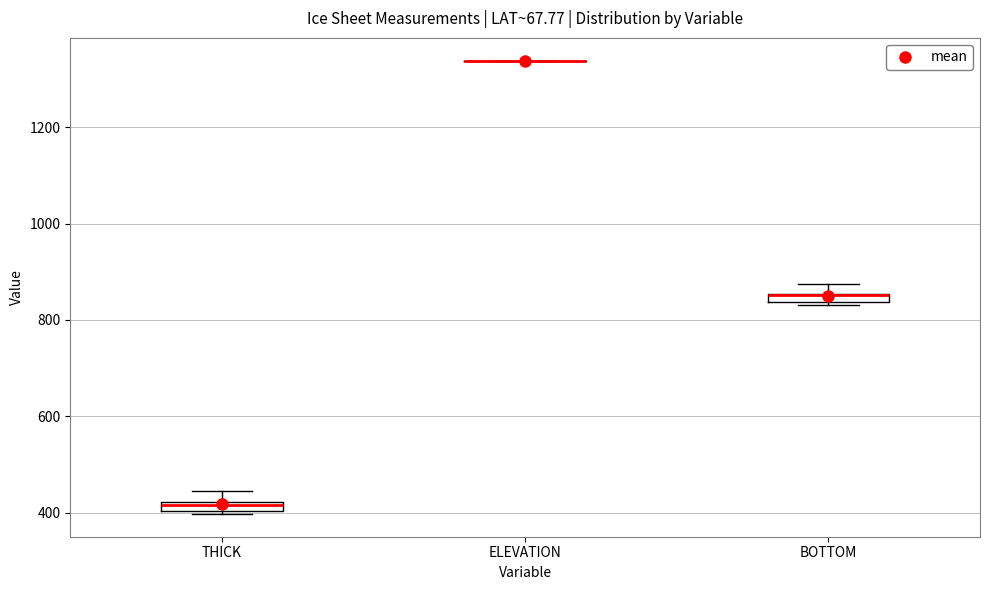

Where does the upper whisker of the box for BOTTOM end on the y-axis? The values are not printed on the chart, so give them approximately, as read against the axis.

880